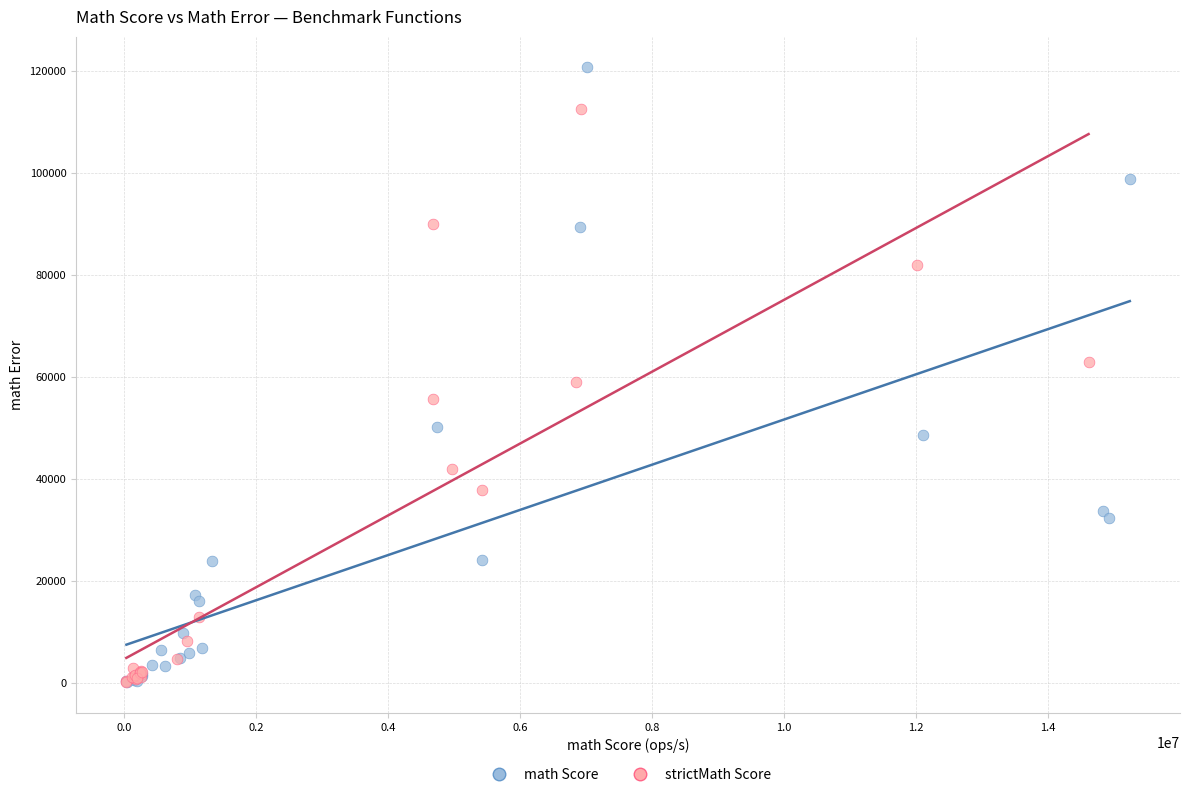

Which series has the widest spread of Y values?

math Score